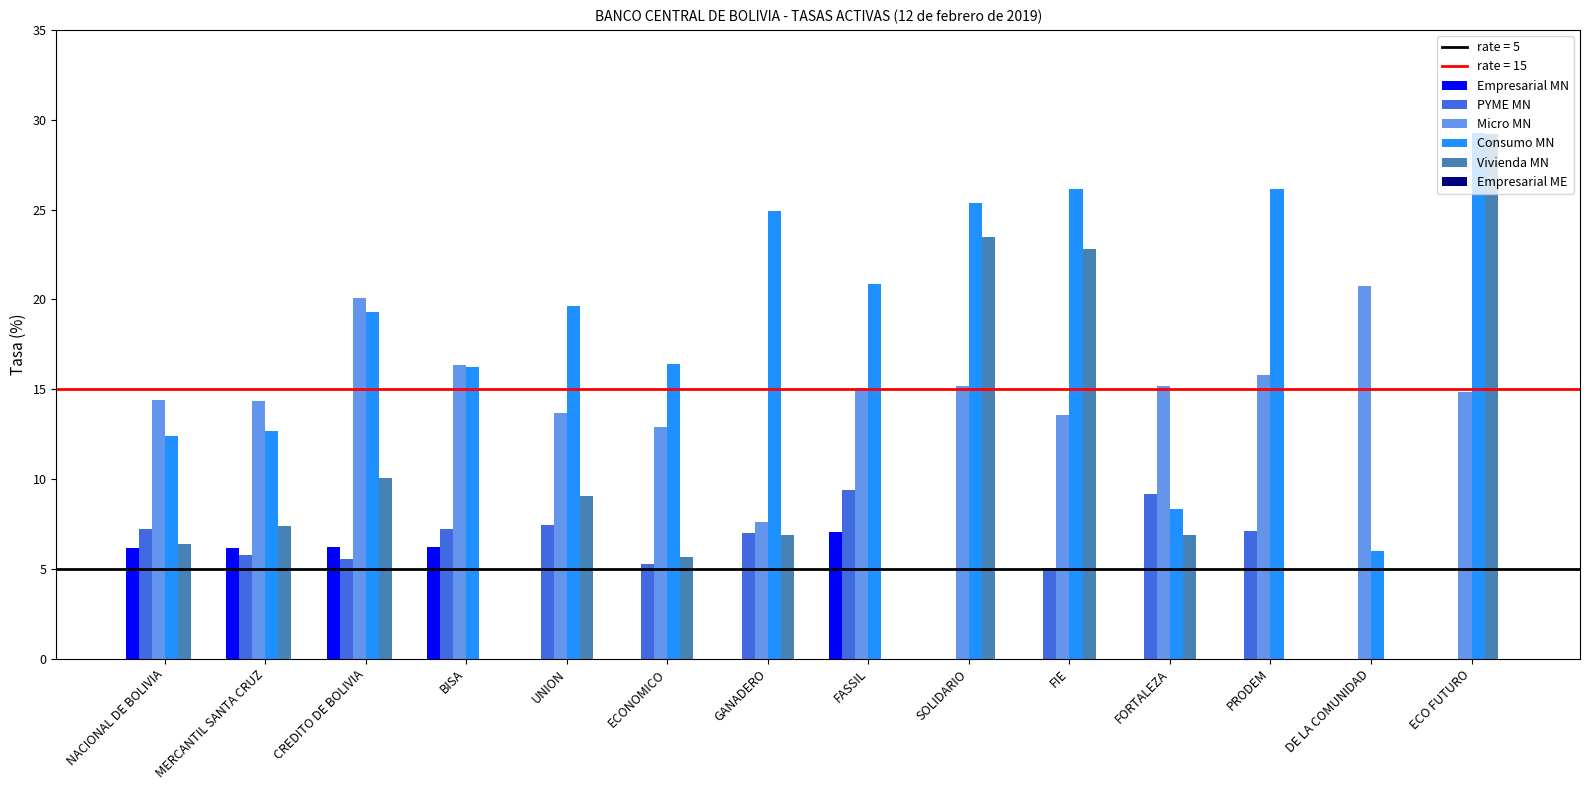

How many distinct data groups are displayed?

5